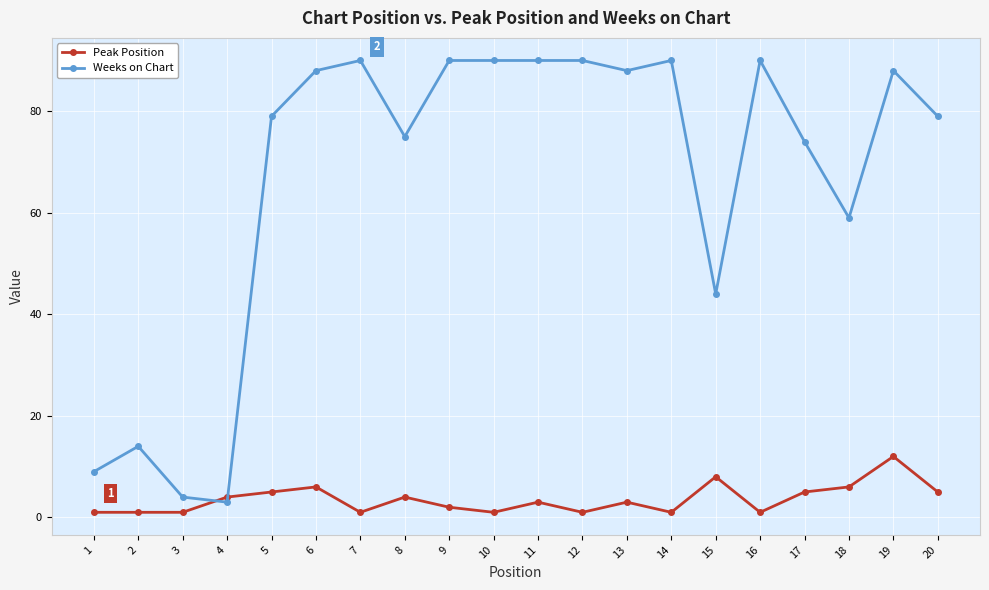

How many values in the Weeks on Chart series are below 88?

10